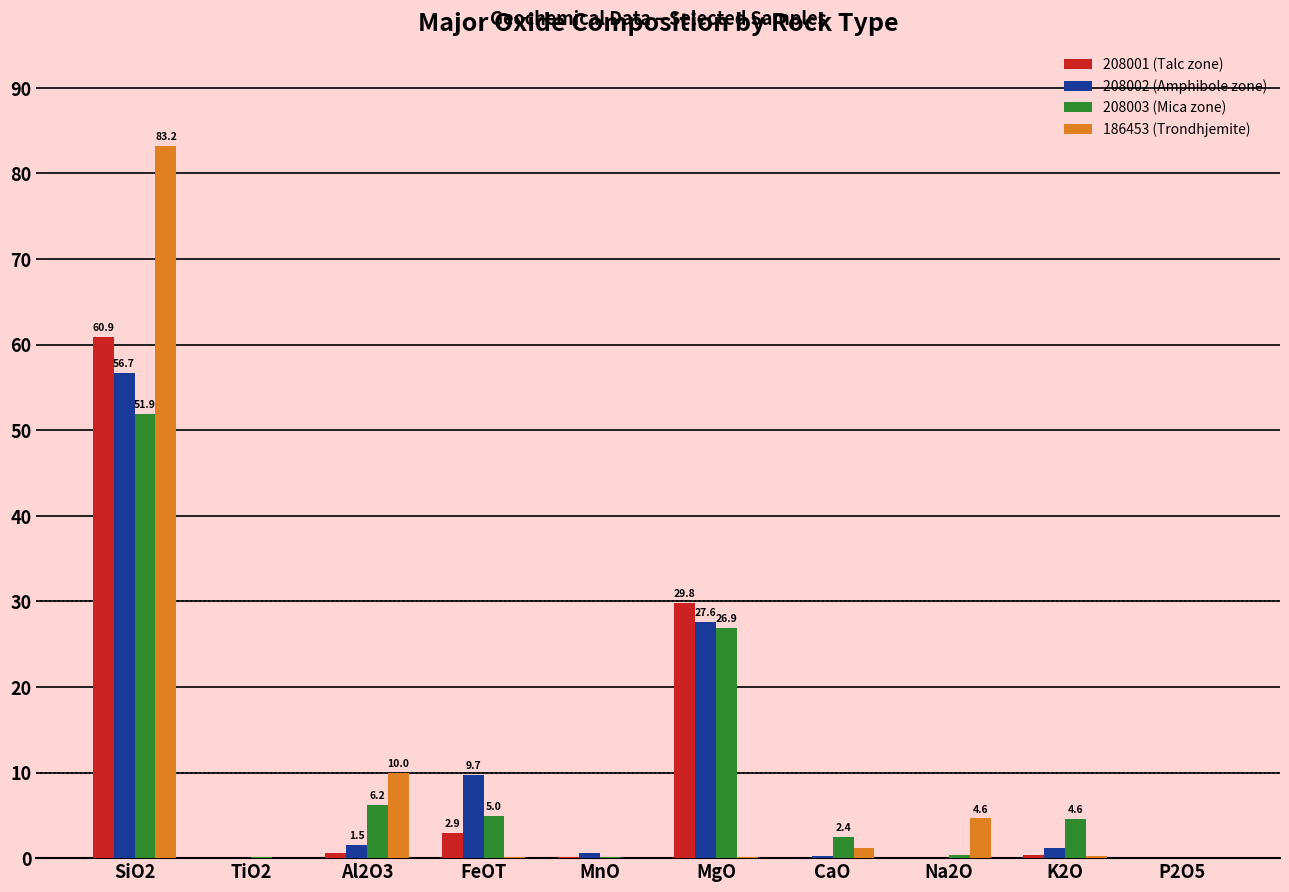

Is the value of 208003 (Mica zone) at CaO greater than the value of 208002 (Amphibole zone) at FeOT?

No